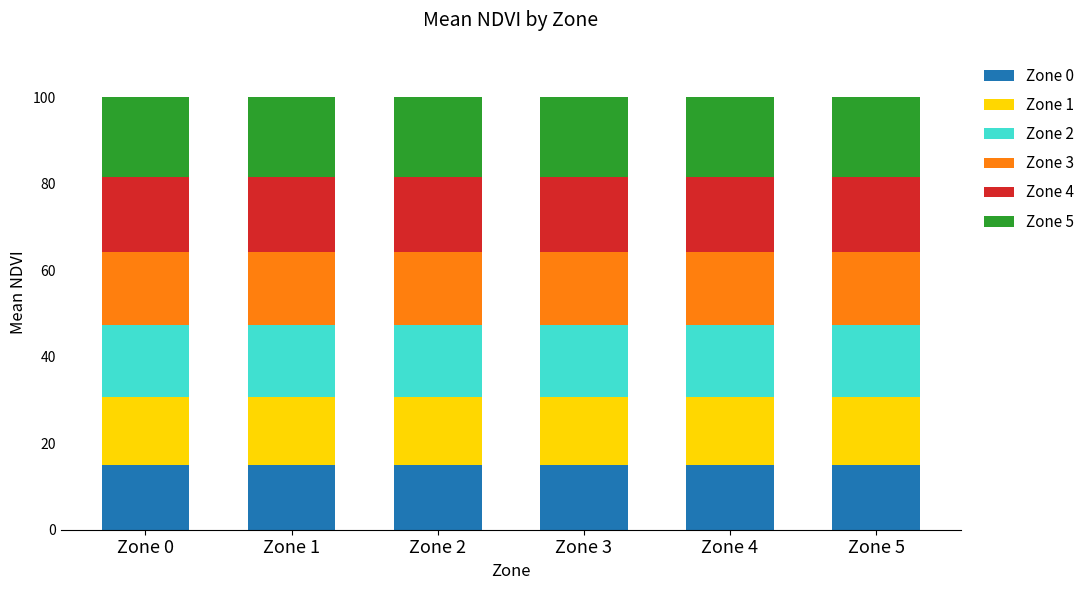

What is the maximum value for Zone 0?

15.0